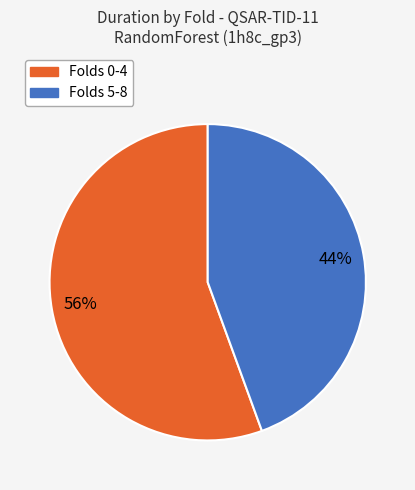

Does any single category account for the majority?

Yes